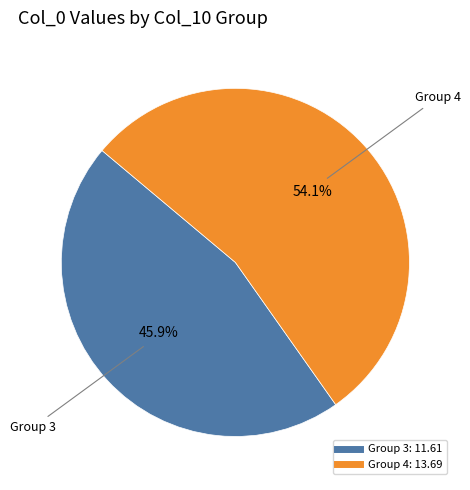

Does any single category account for the majority?

Yes